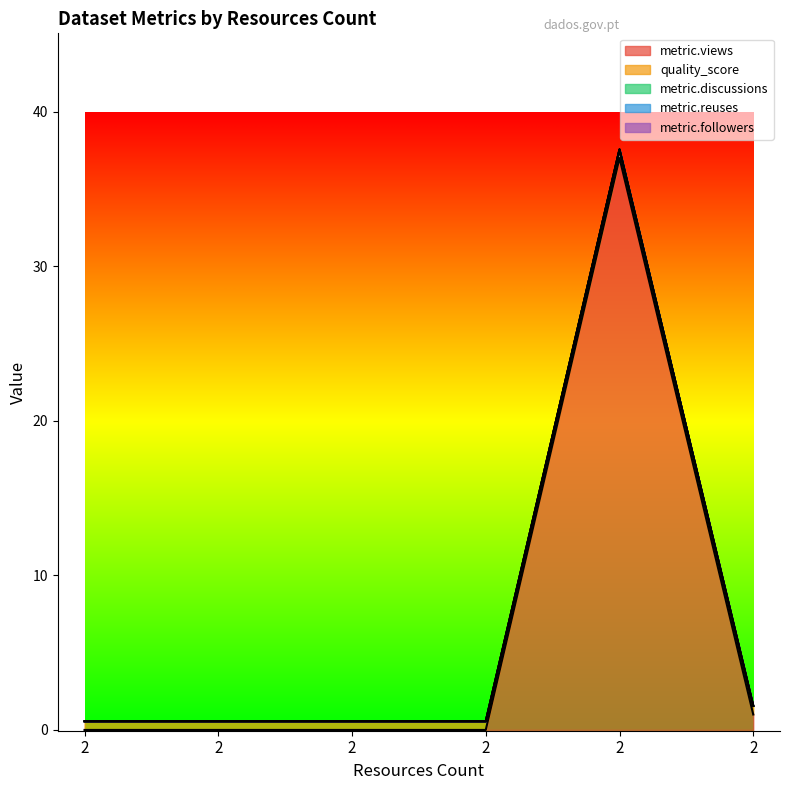

Which series has the largest range (max minus min)?

metric.views